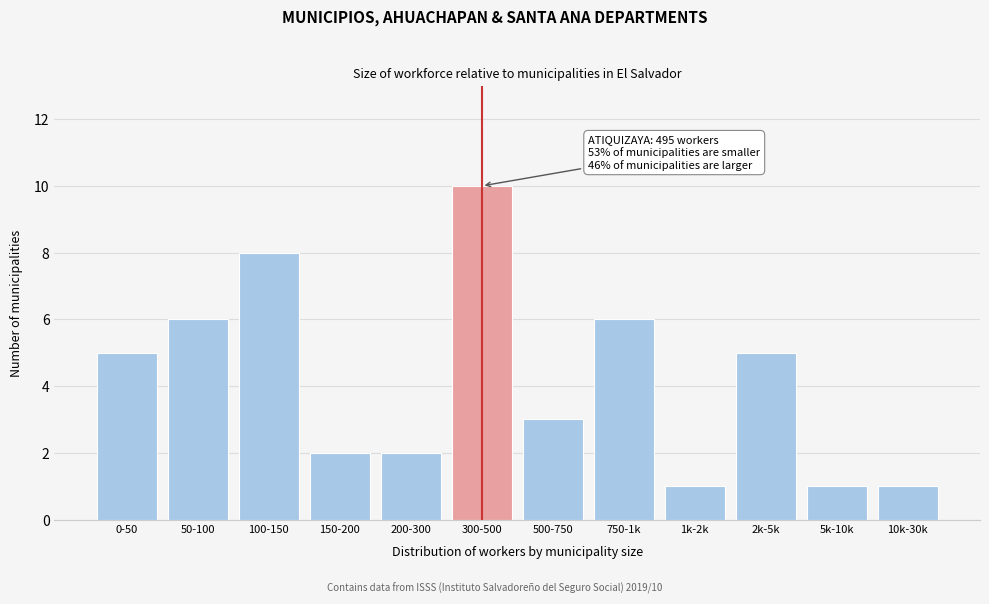

Reading right to left, transcribe all the data shown in this chart.

1	1	5	1	6	3	10	2	2	8	6	5